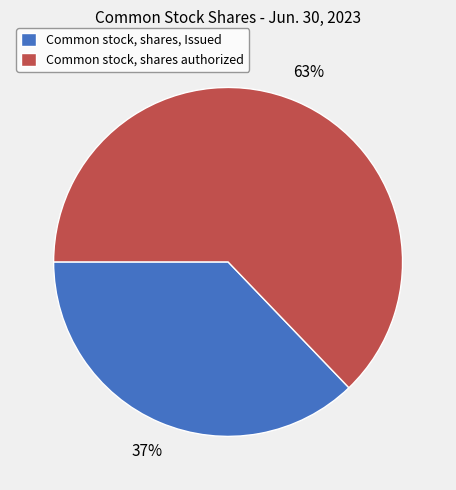

Which category has the smallest portion of the pie?

Common stock, shares, Issued